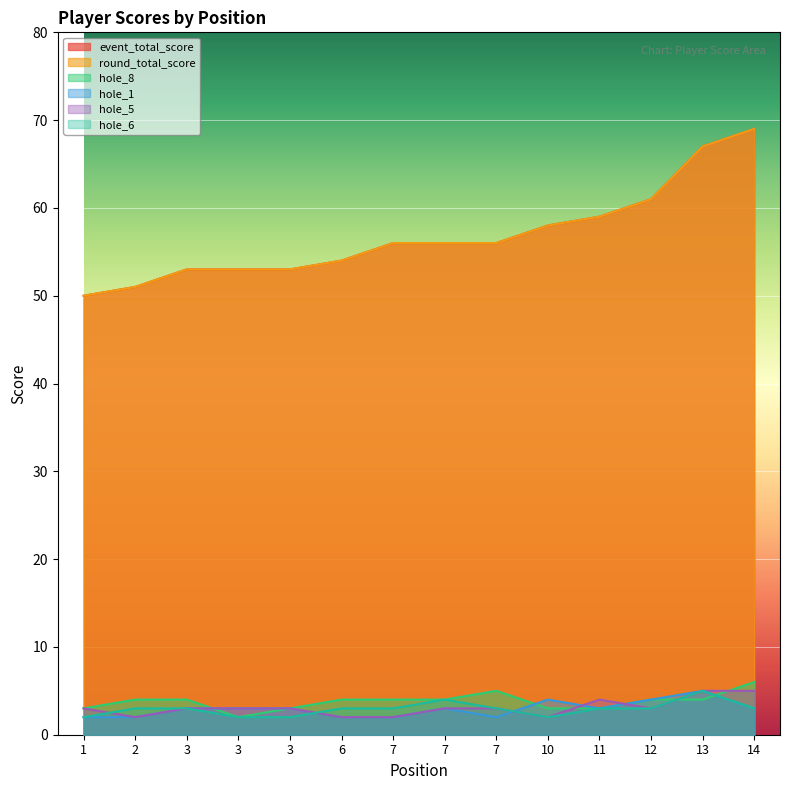

How many times do hole_6 and hole_5 cross each other?

2